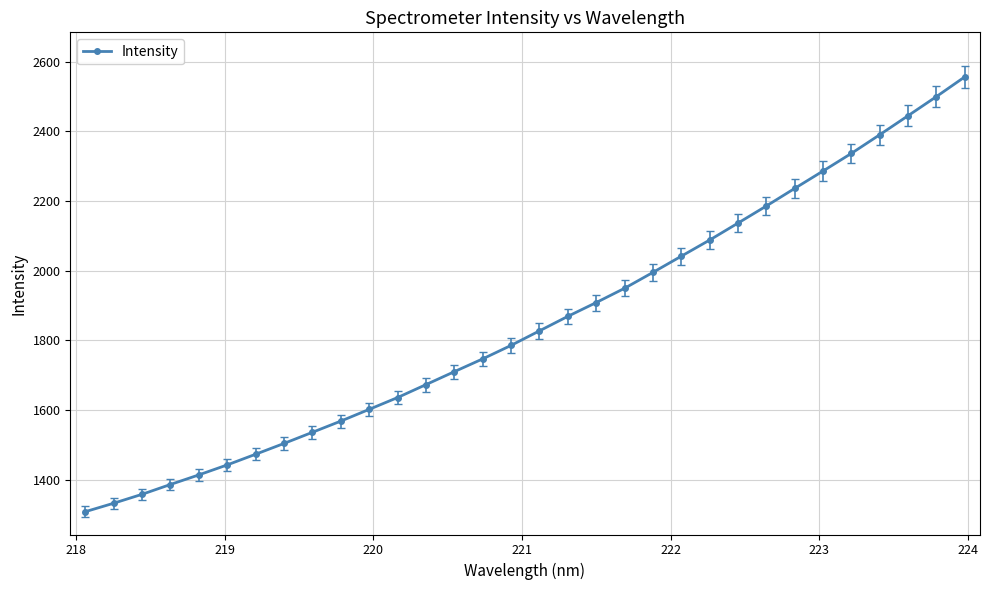

What is the value of the 10th point from the left?

1568.2